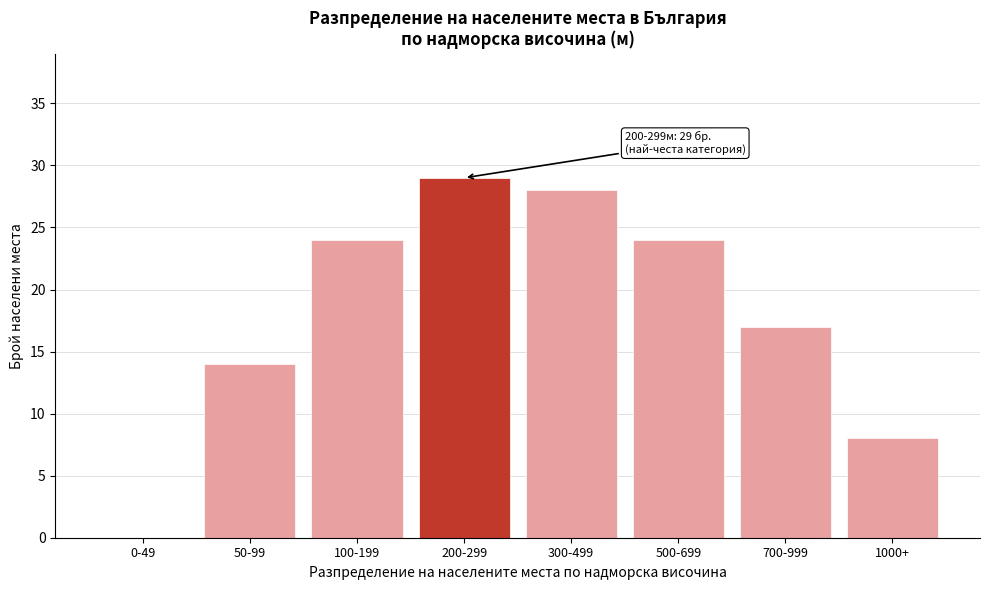

Reading left to right, transcribe all the data shown in this chart.

0-49=0	50-99=14	100-199=24	200-299=29	300-499=28	500-699=24	700-999=17	1000+=8